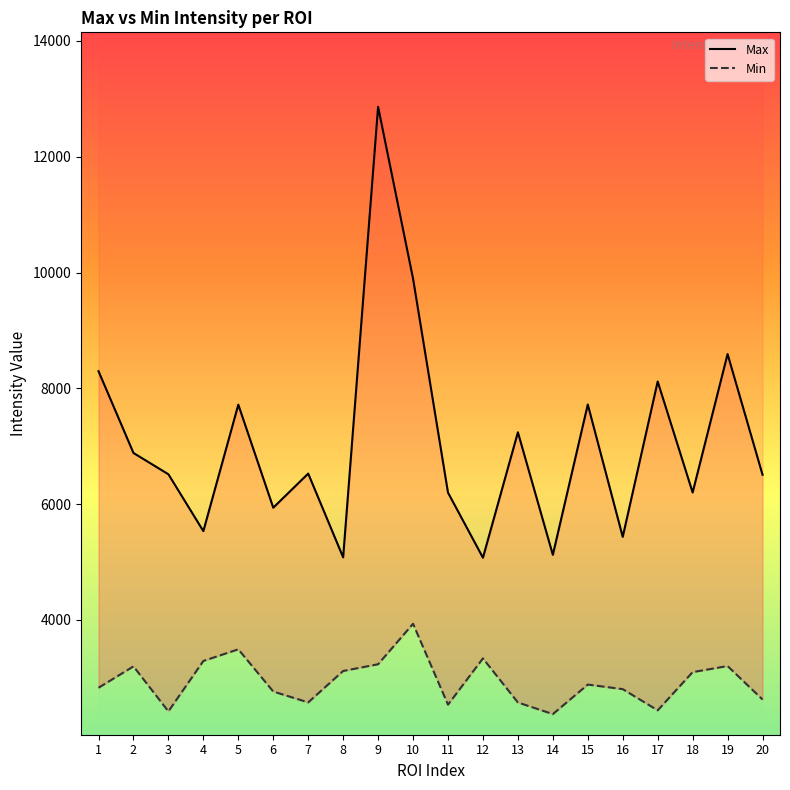

Rank the series by their maximum value, from lowest to highest.

Min, Max